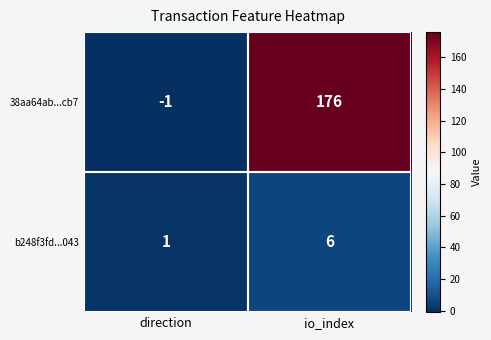

List the labels in order of 38aa64ab...cb7 value, largest first.

io_index, direction